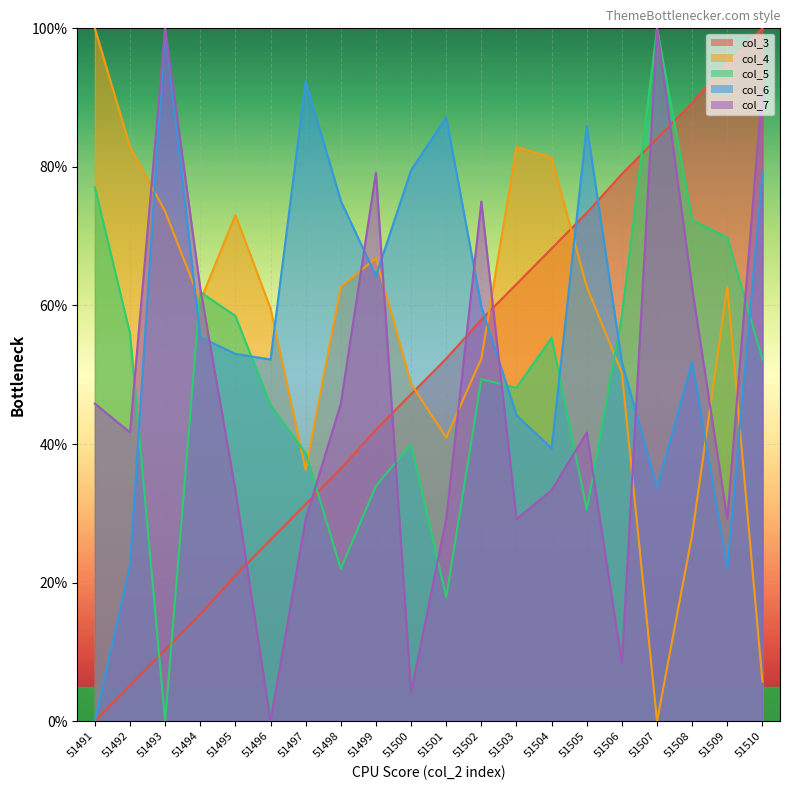

Between which two adjacent categories do col_3 and col_6 first intersect?

51502 and 51503